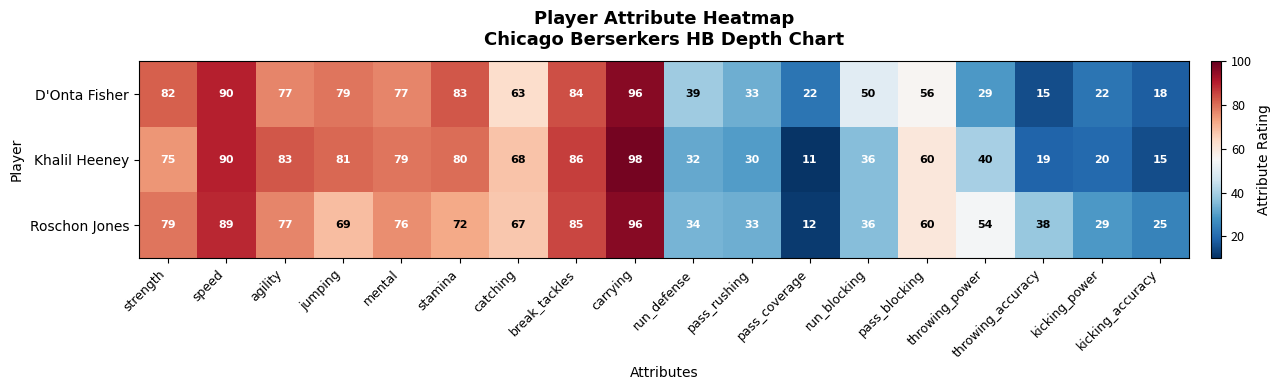

Which series changed the most between mental and throwing_power?

D'Onta Fisher